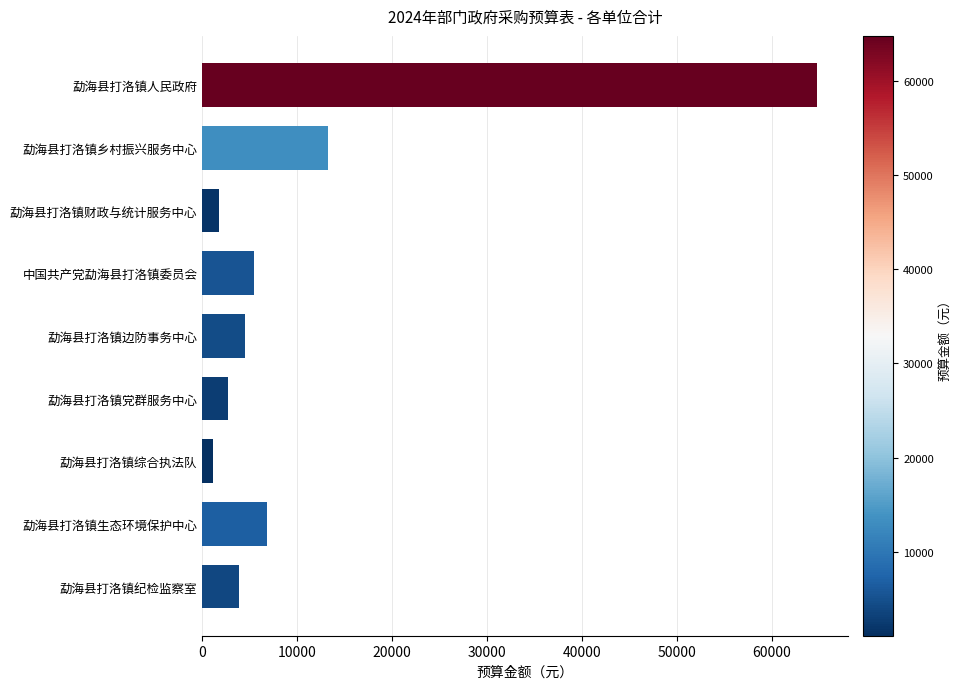

Between 中国共产党勐海县打洛镇委员会 and 勐海县打洛镇乡村振兴服务中心, which is larger?

勐海县打洛镇乡村振兴服务中心